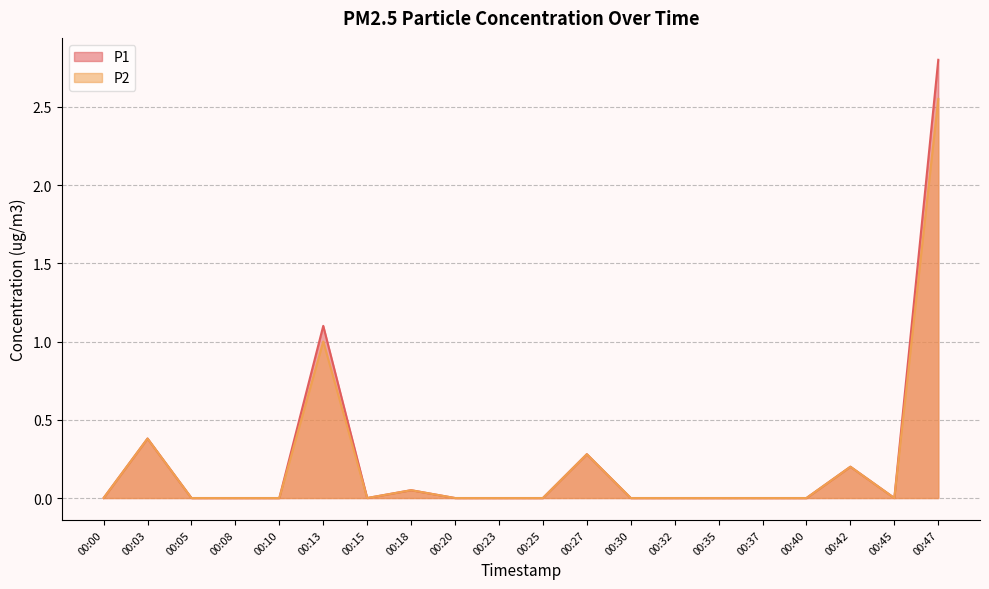

True or false: P1 has more than 2 points higher than both neighbors.

True